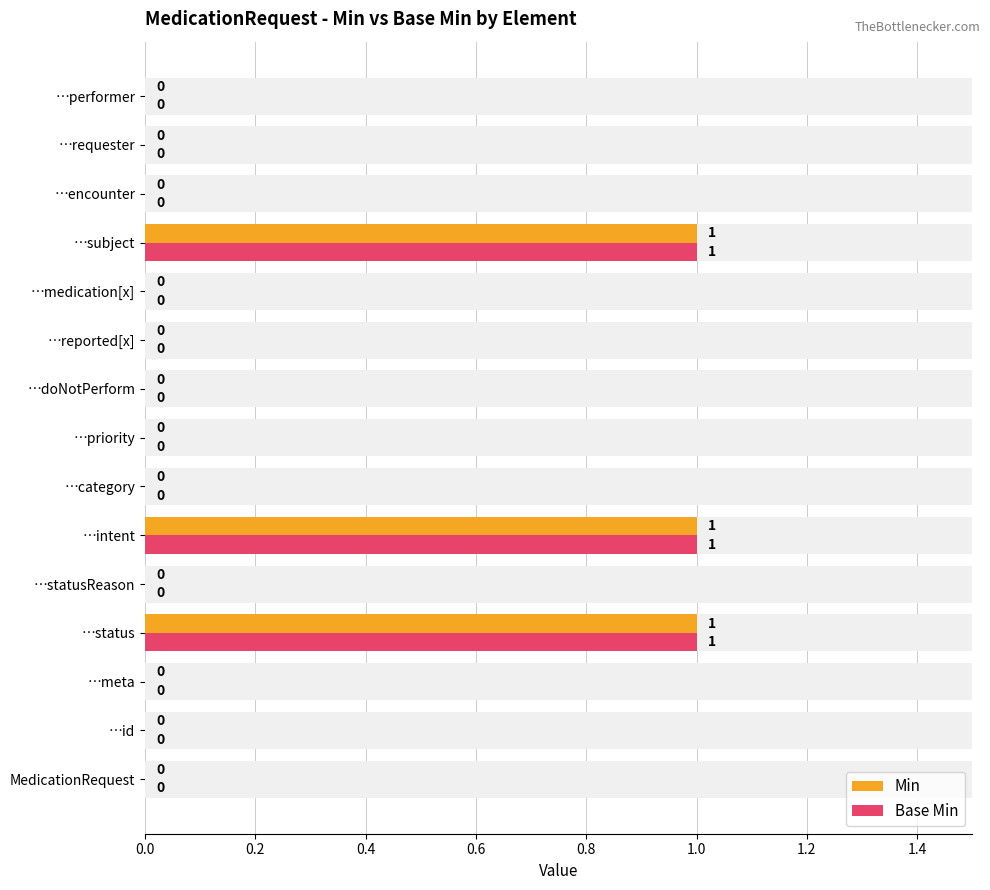

Which series has the largest range (max minus min)?

Min